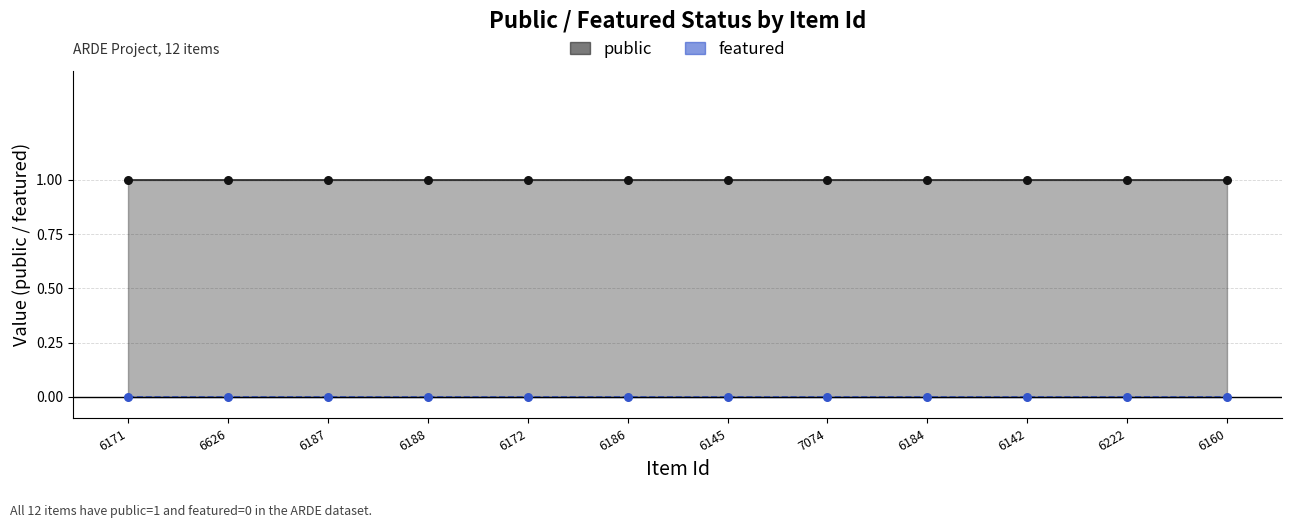

At which category is the sum across all series the highest?

6171